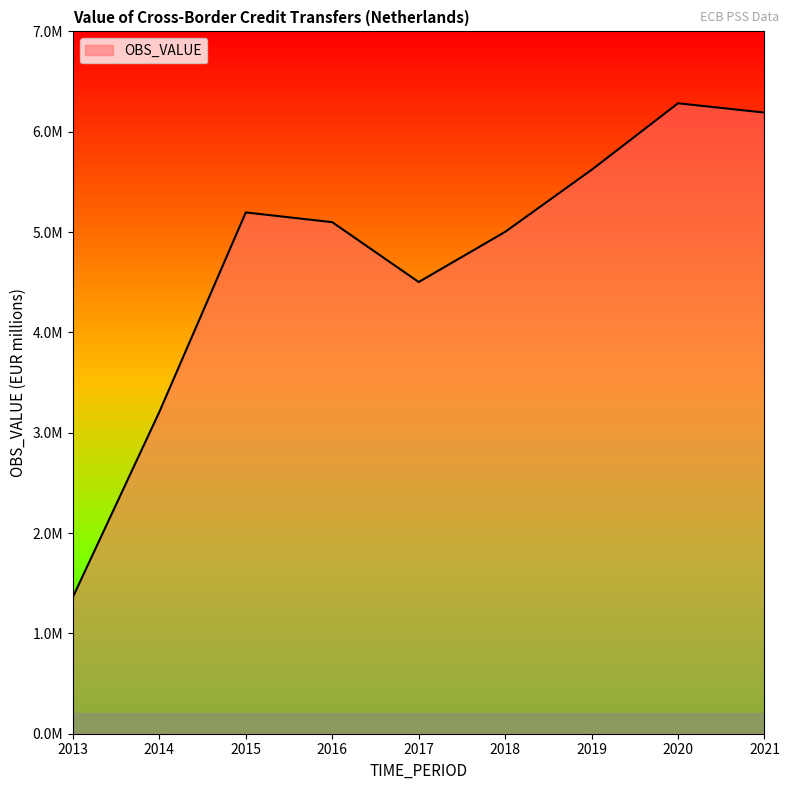

At which category does the data reach its first local peak?

2015